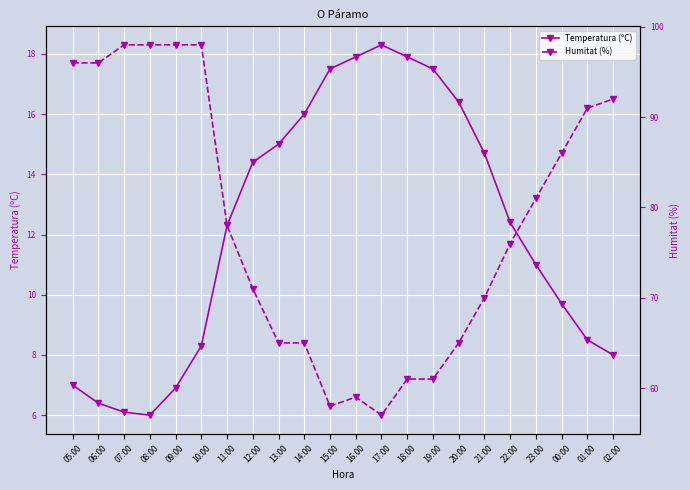

What are all the series names shown in the legend?

Temperatura (ºC), Humitat (%)